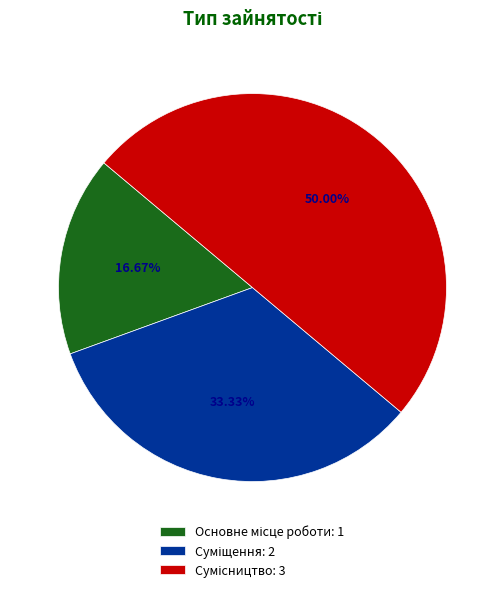

How many slices are in this pie chart?

3